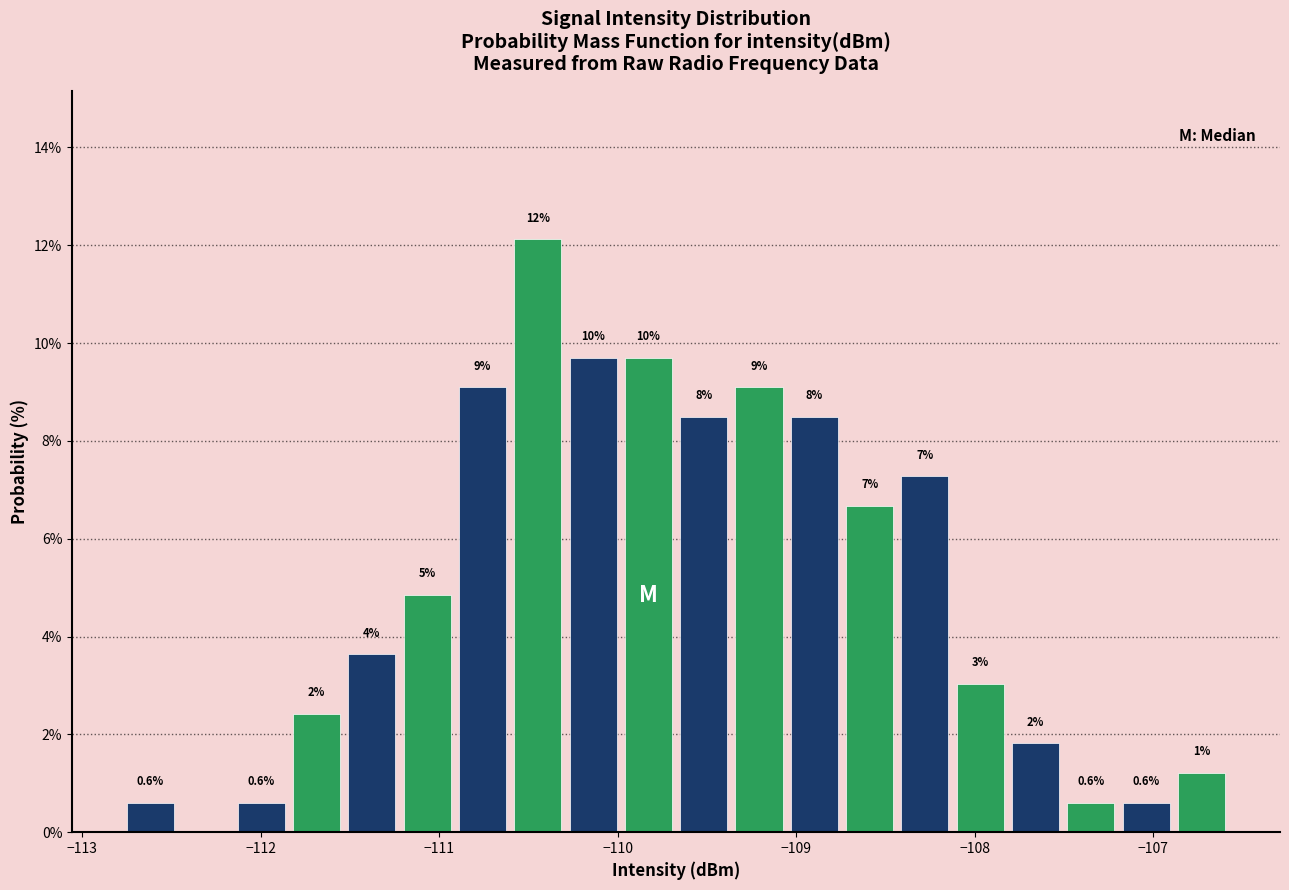

Read against the x-axis, roughly where is the centre of the tallest bar?

-110.4